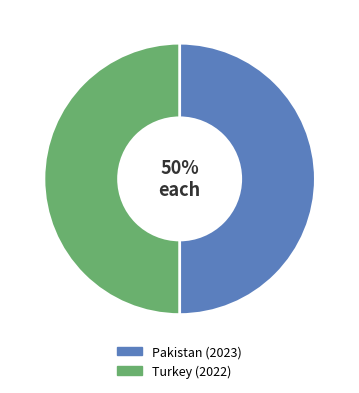

Approximately how many times larger is the value at Pakistan (2023) compared to Turkey (2022)?

1.0